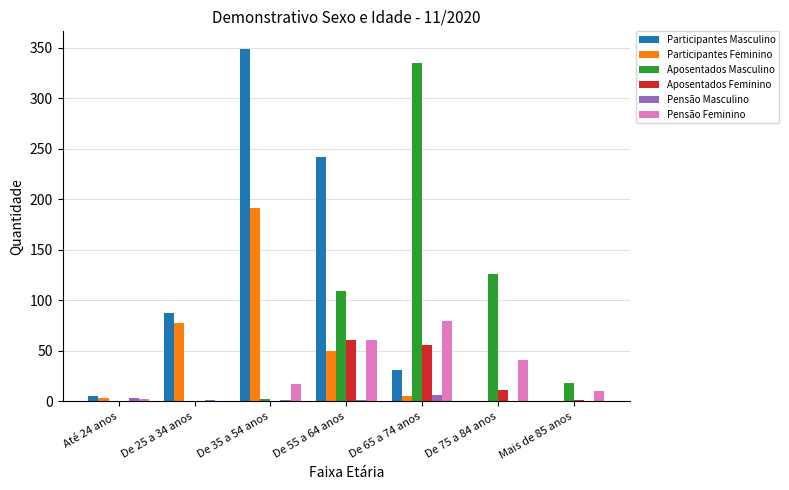

Is the value of Participantes Feminino at De 75 a 84 anos greater than the value of Pensão Feminino at De 35 a 54 anos?

No